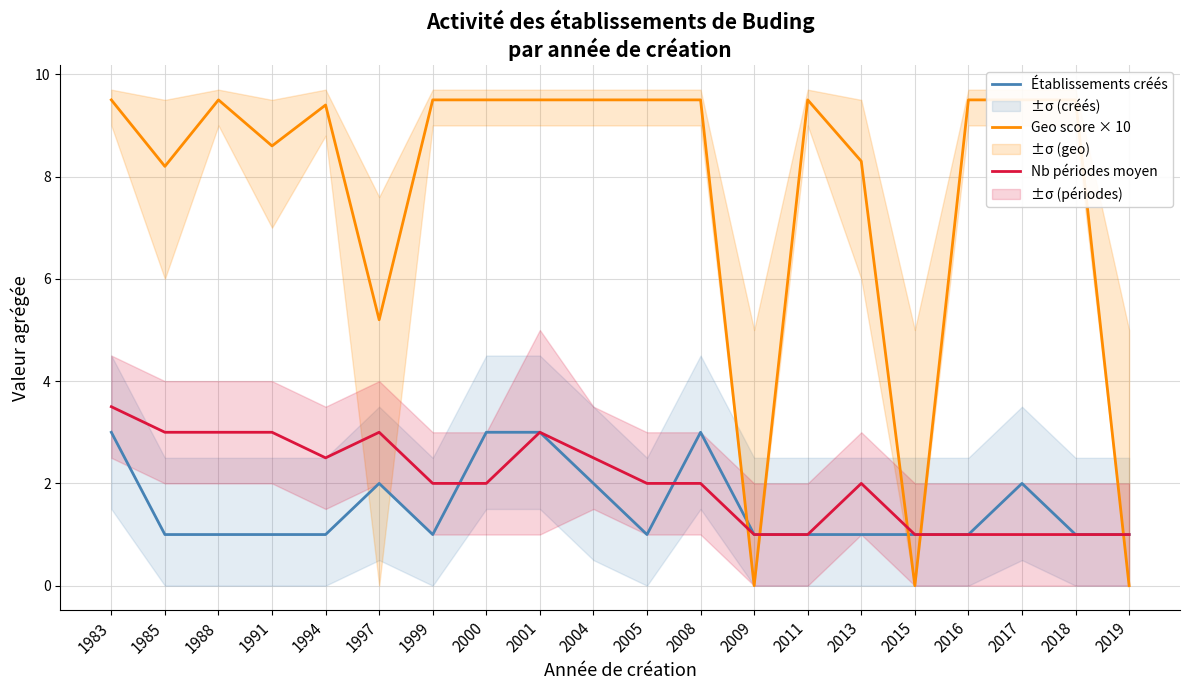

What is the value of the Geo score × 10 point at the 7th from the left?

9.5